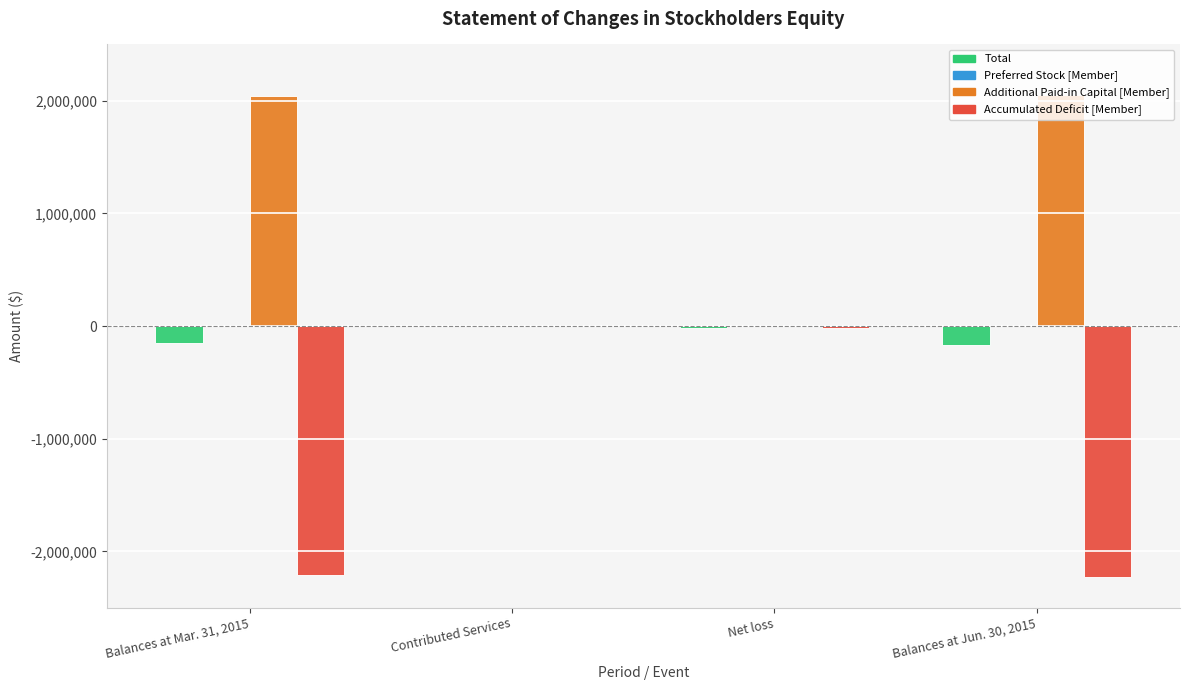

The value of Total at Balances at Mar. 31, 2015 is -155036. True or false?

True